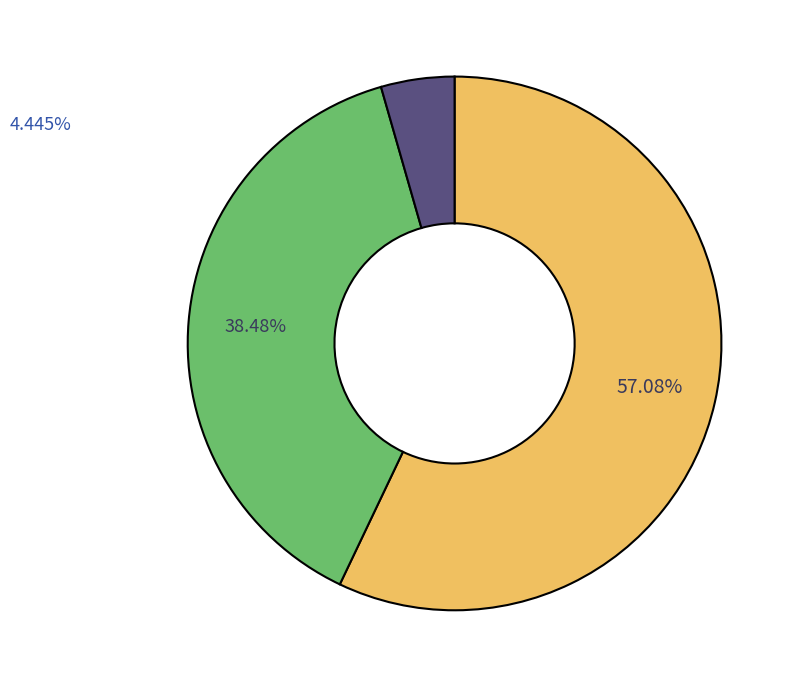

Does any single category account for the majority?

Yes